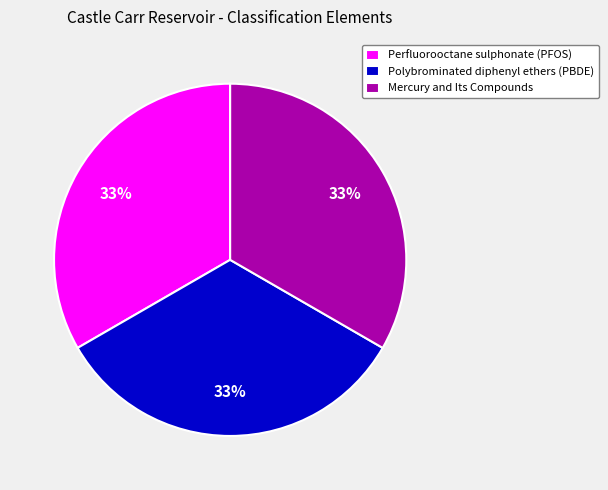

True or false: Mercury and Its Compounds accounts for 33% of the total.

True